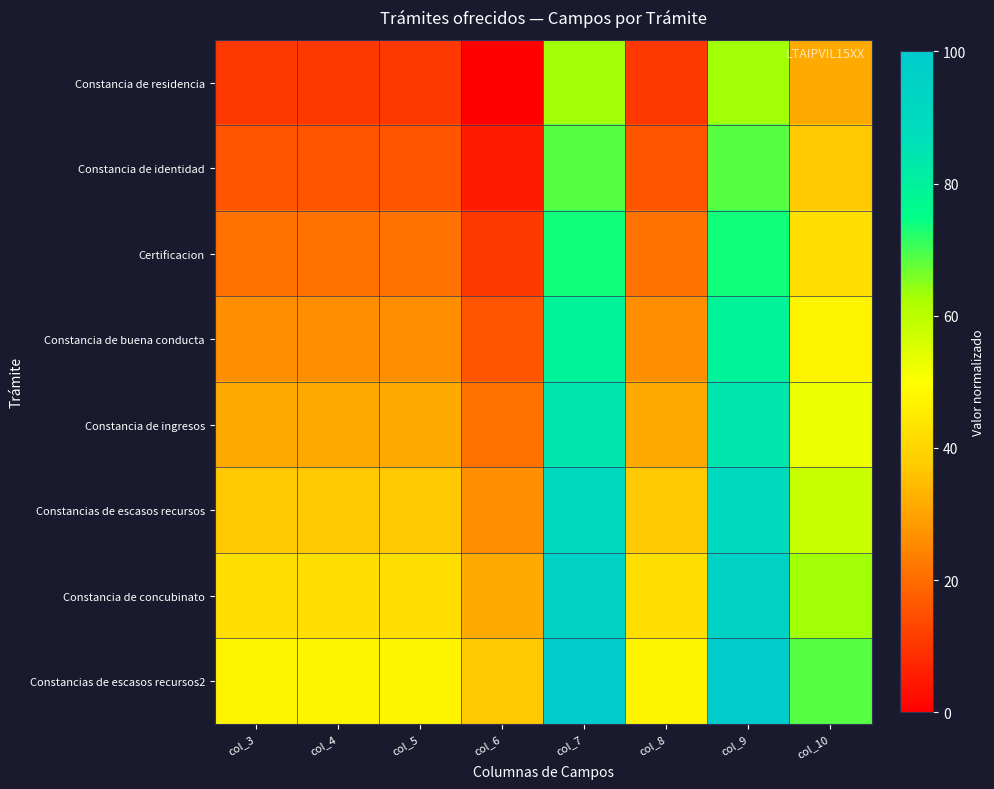

Which label corresponds to the largest value in the chart?

col_7